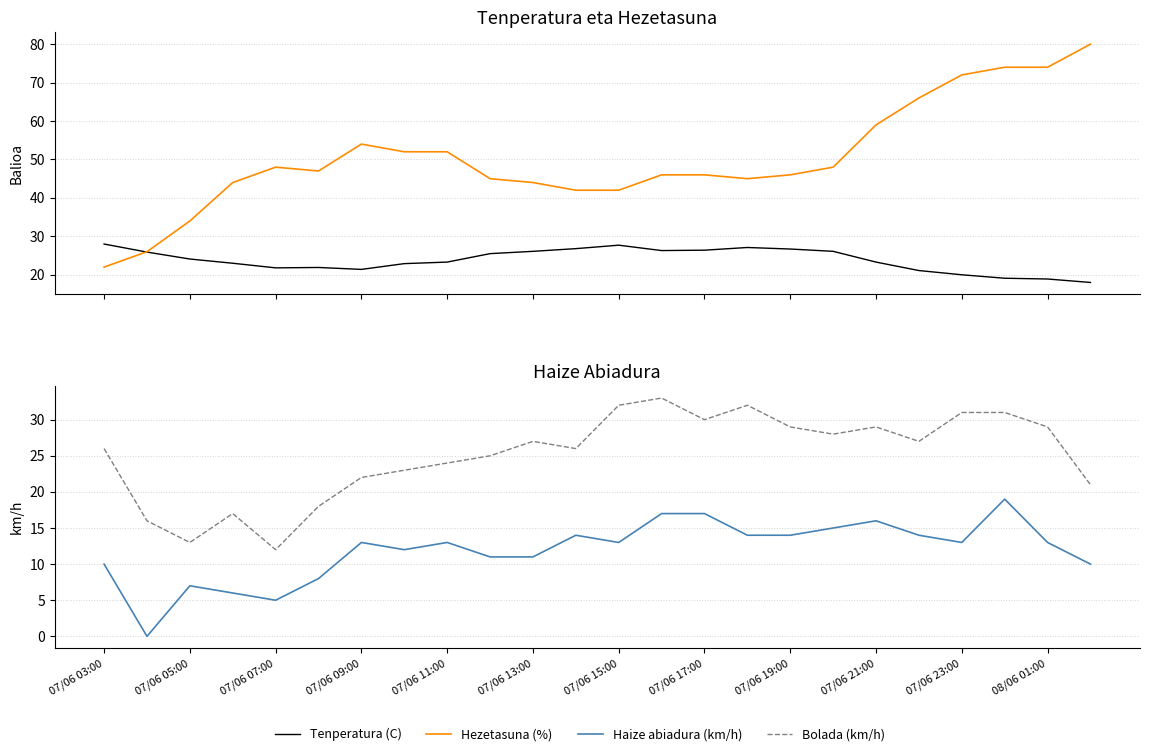

Where is Haize abiadura (km/h) nearest to the value 9?

07/06 03:00